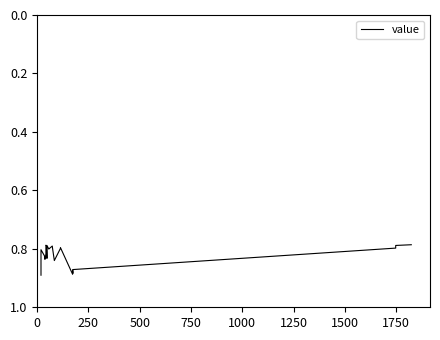

Count the values in the range 0 to 1.

40